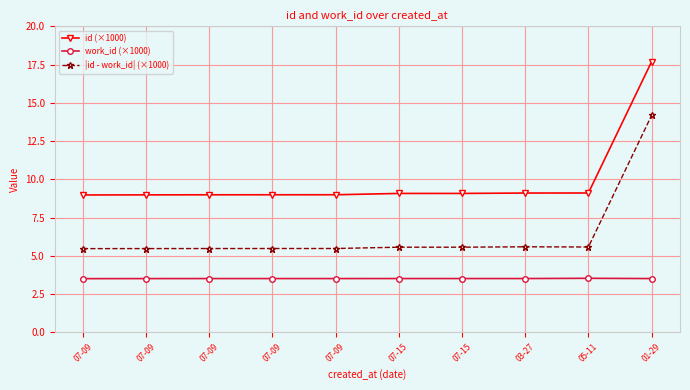

Which series has the largest range (max minus min)?

id (×1000)